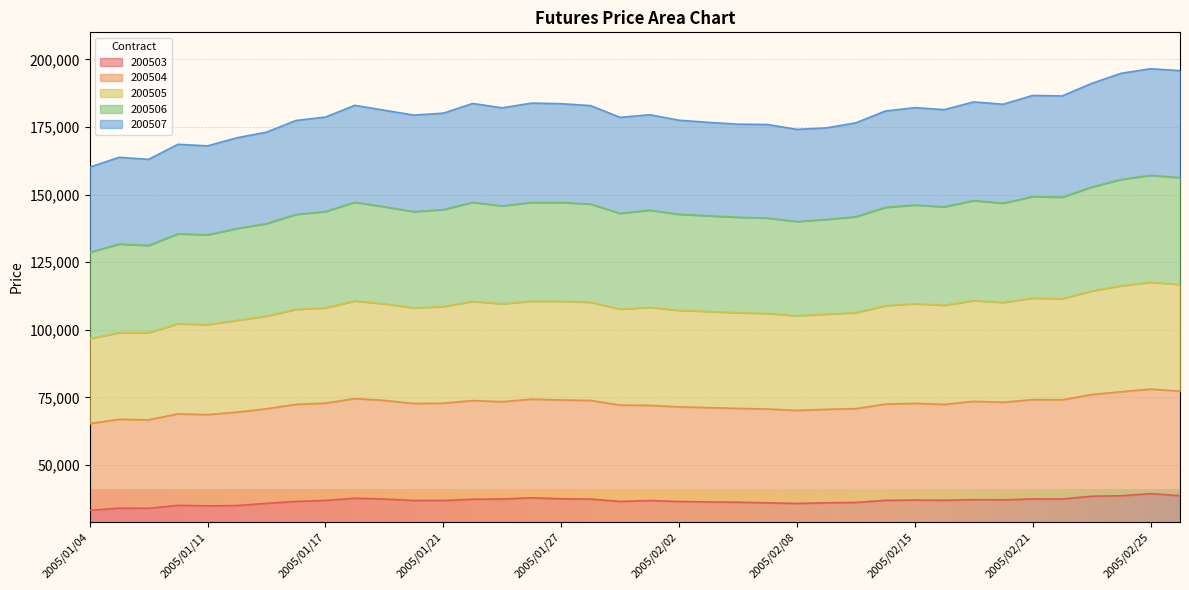

The value of 200503 at 2005/02/21 is 52253. True or false?

False